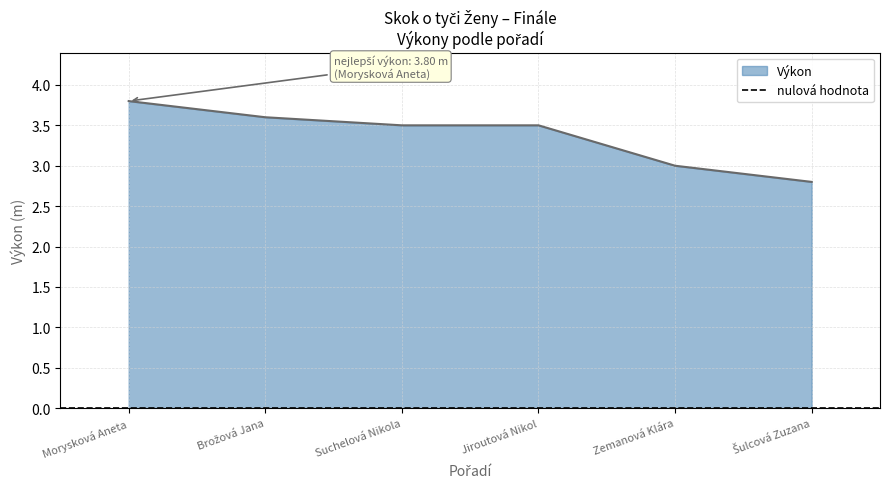

What is the smallest value displayed?

2.8